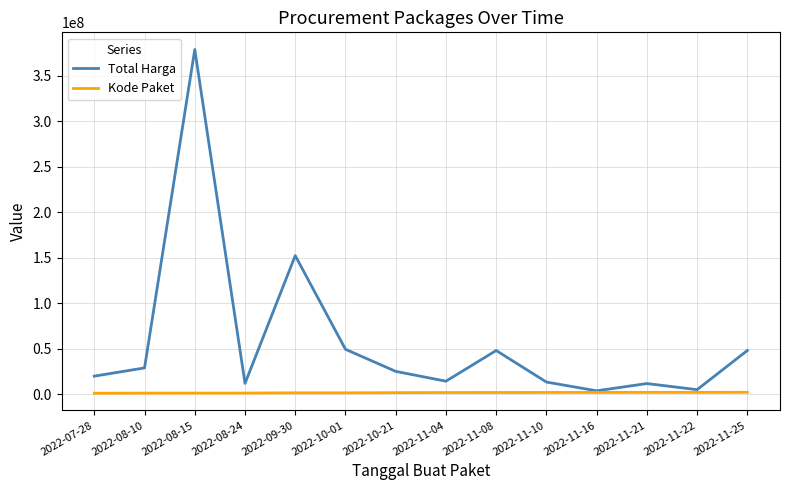

How many lines are shown in the chart?

2